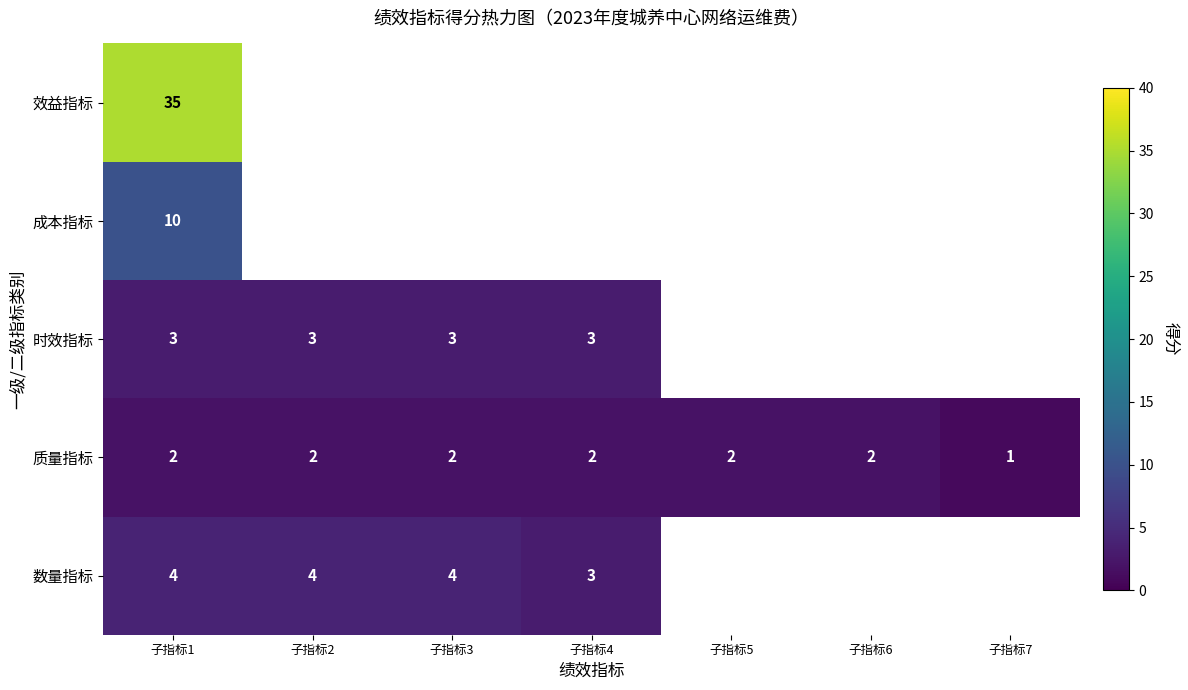

How many data points in 质量指标 are less than 2?

1